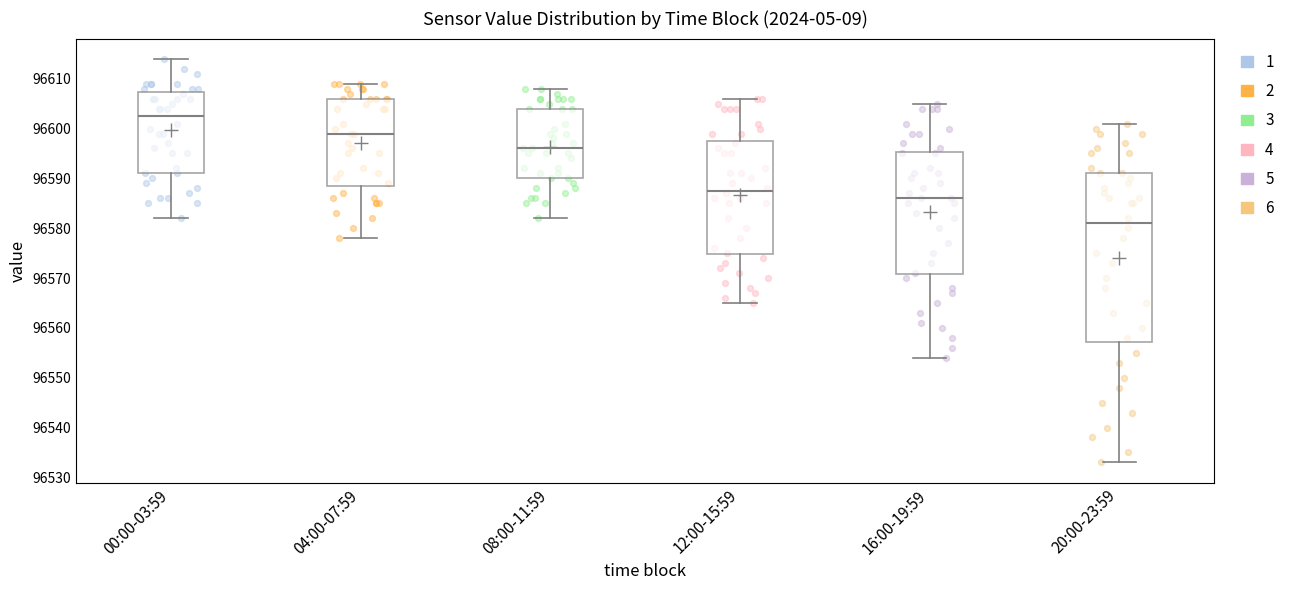

Comparing the boxes themselves (not the whiskers), which one is the tallest?

20:00-23:59